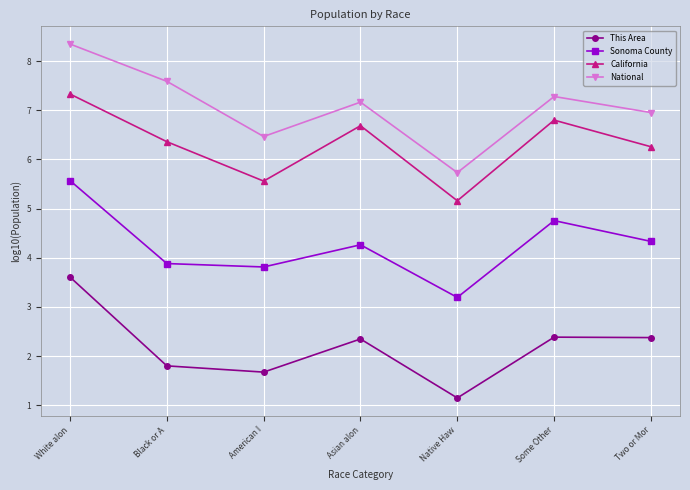

At which category does the chart reach its peak across all series?

White alon